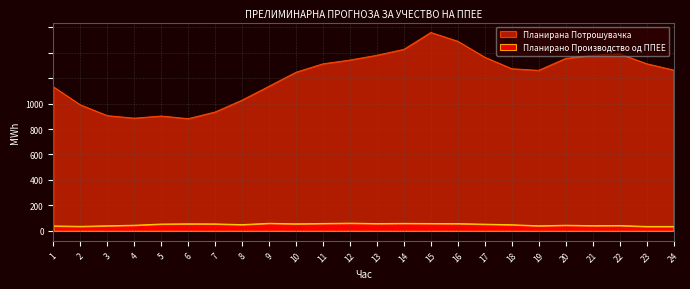

True or false: Планирано Производство од ППЕЕ has a value of 6.4 at 3.

False